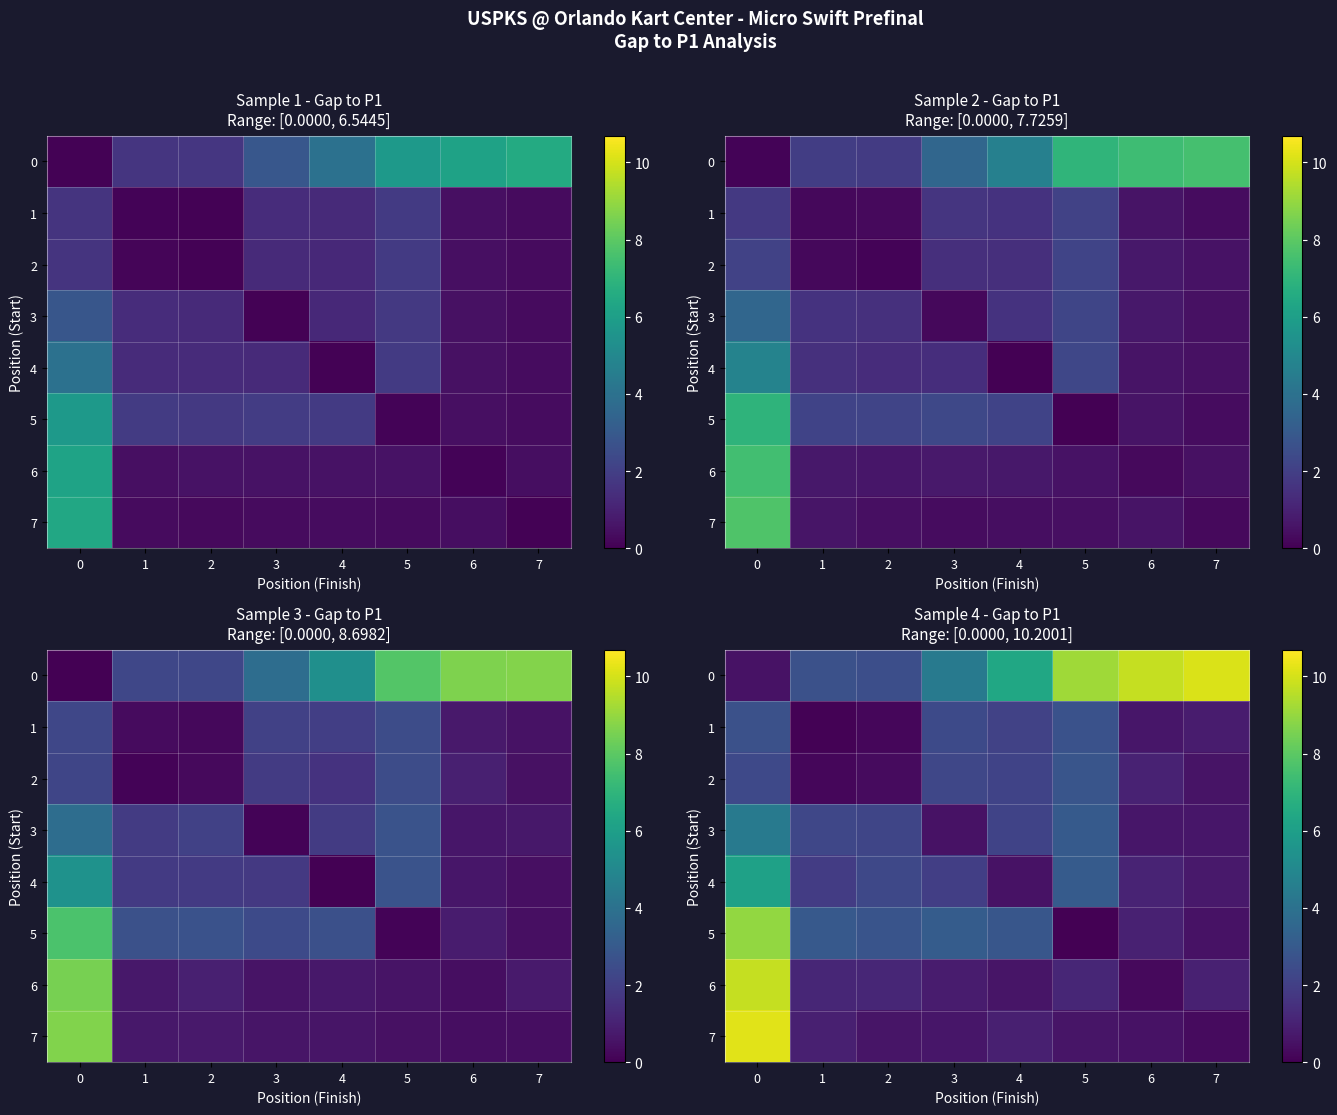

Count the number of data series in this chart.

8